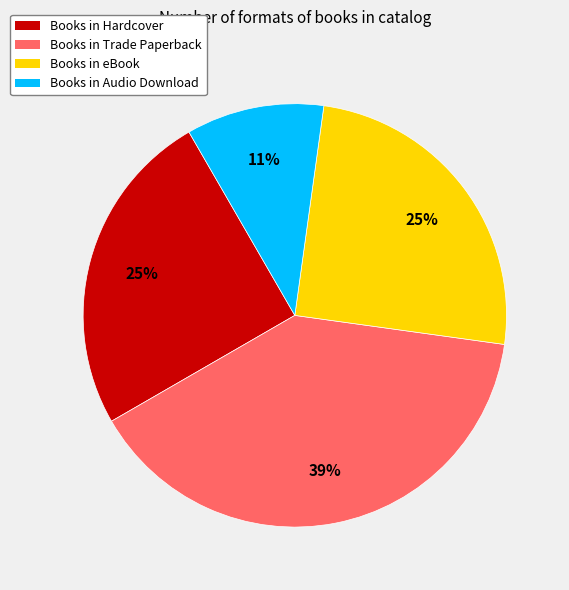

Is there a majority slice in this chart?

No